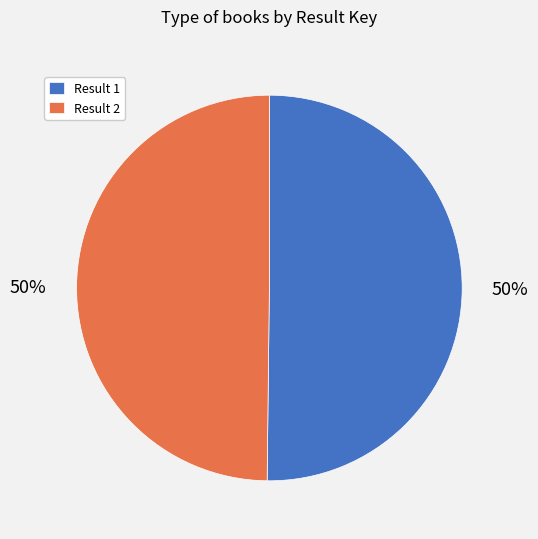

True or false: Result 2 accounts for 50% of the total.

True